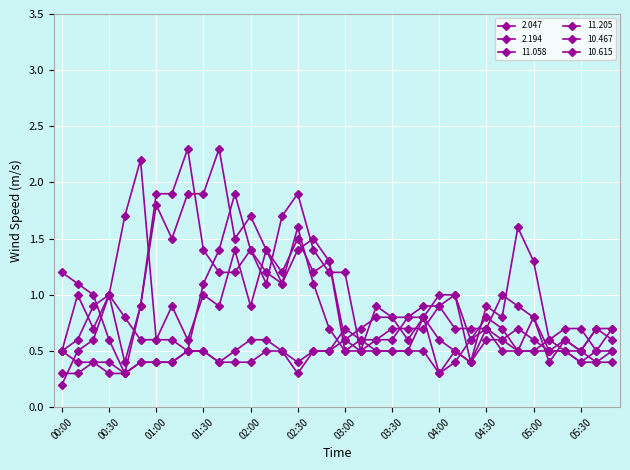

Does the chart display data point markers on the line(s)?

Yes